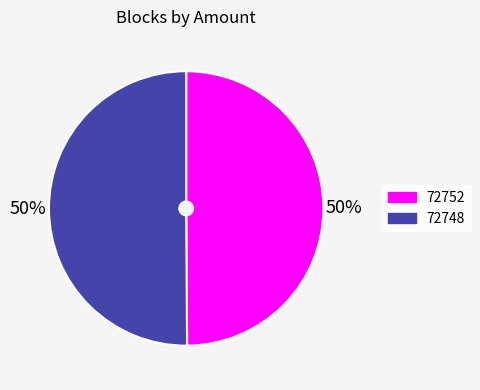

To the nearest percent, what is the average slice percentage?

50%